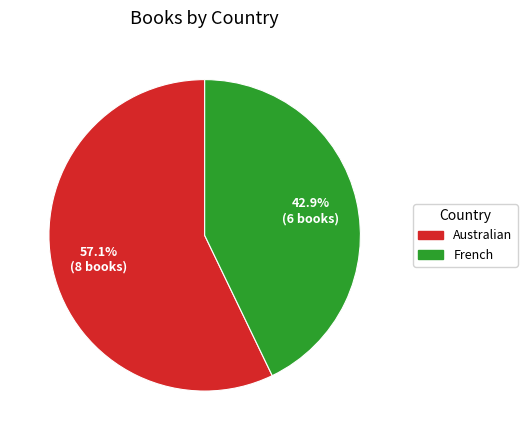

Which slice is the largest?

Australian